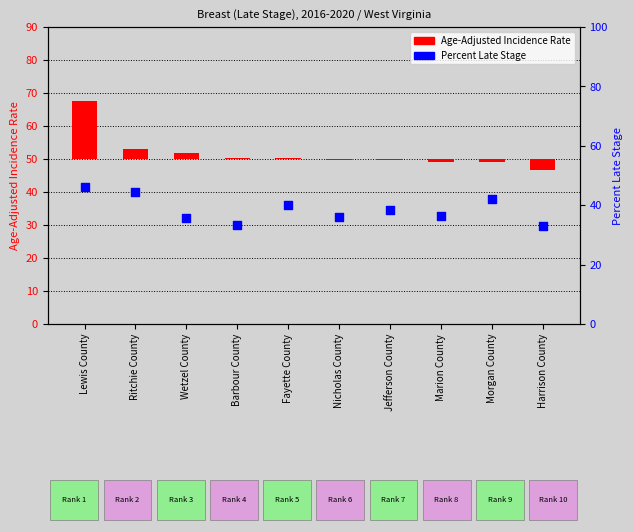

At how many categories does at least one series exceed 23?

10